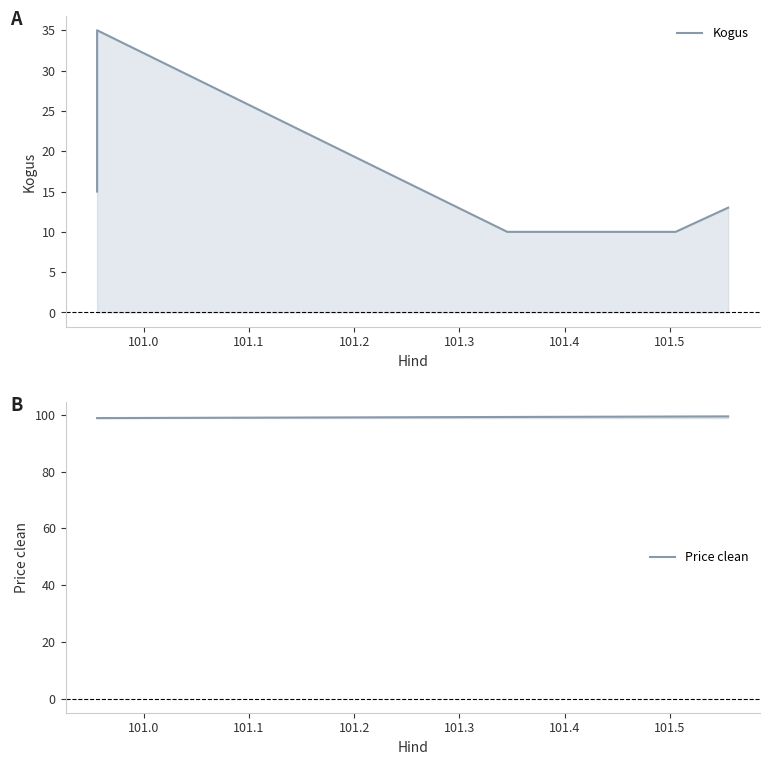

What is the difference between the maximum and minimum values in the Price clean series?

0.6